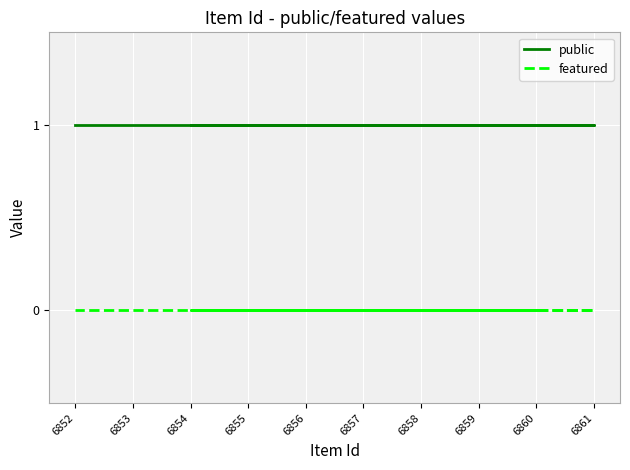

True or false: public and featured intersect in this chart.

False